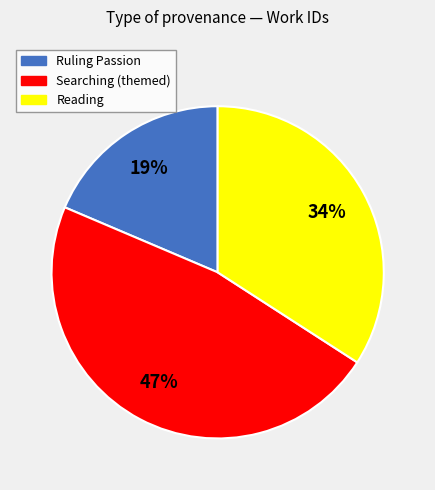

To the nearest percent, what is the average slice percentage?

33%